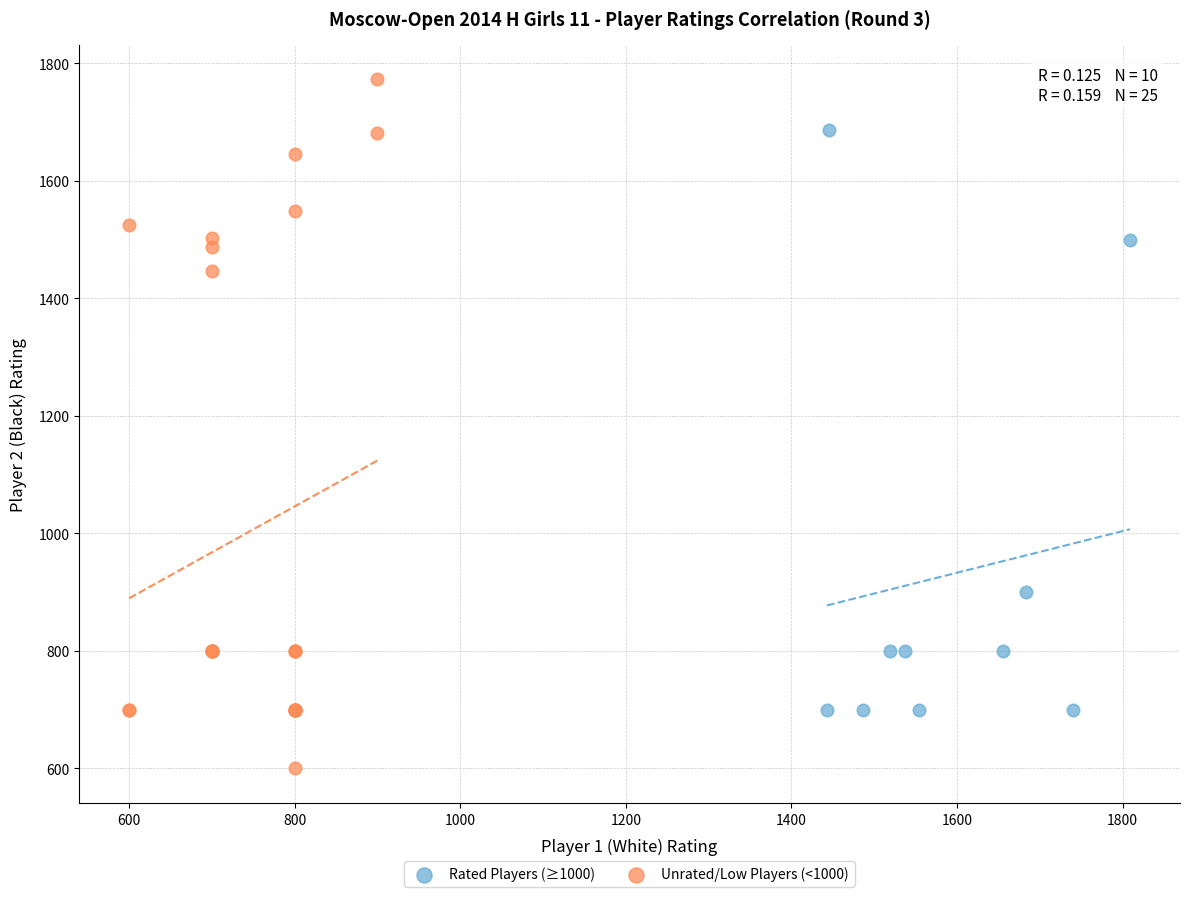

Which series contains the lowest Y value?

Unrated/Low Players (<1000)